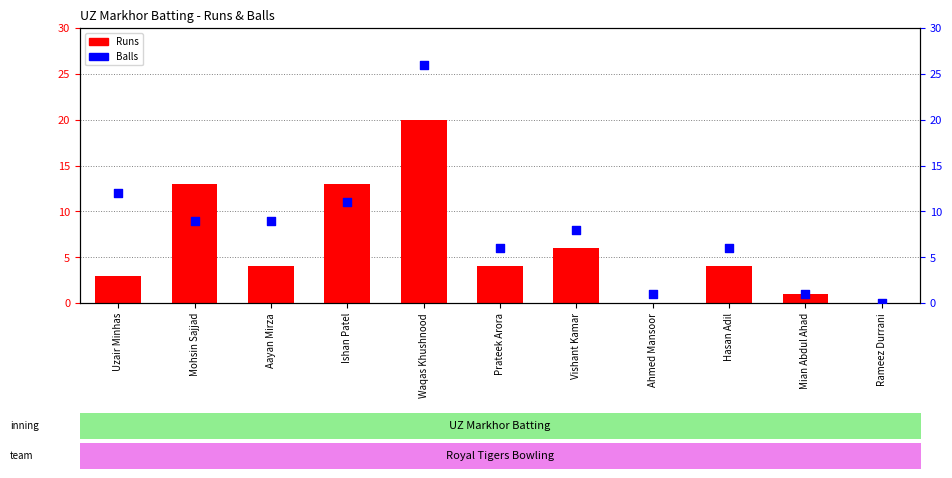

At which category is the sum across all series the highest?

Waqas Khushnood